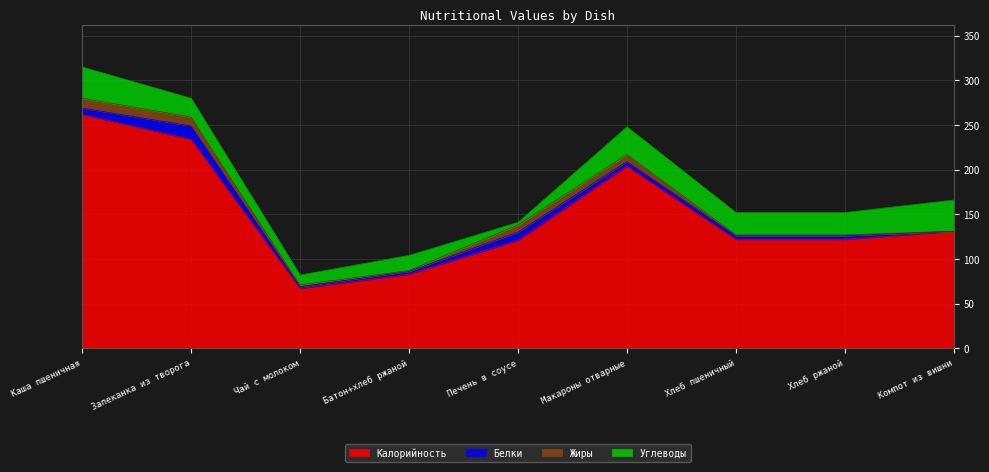

What position from the right is Каша пшеничная?

9